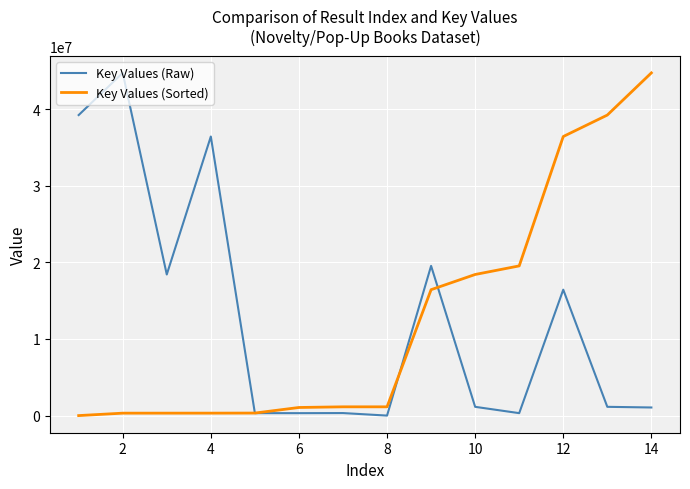

At which category is the sum across all series the highest?

12